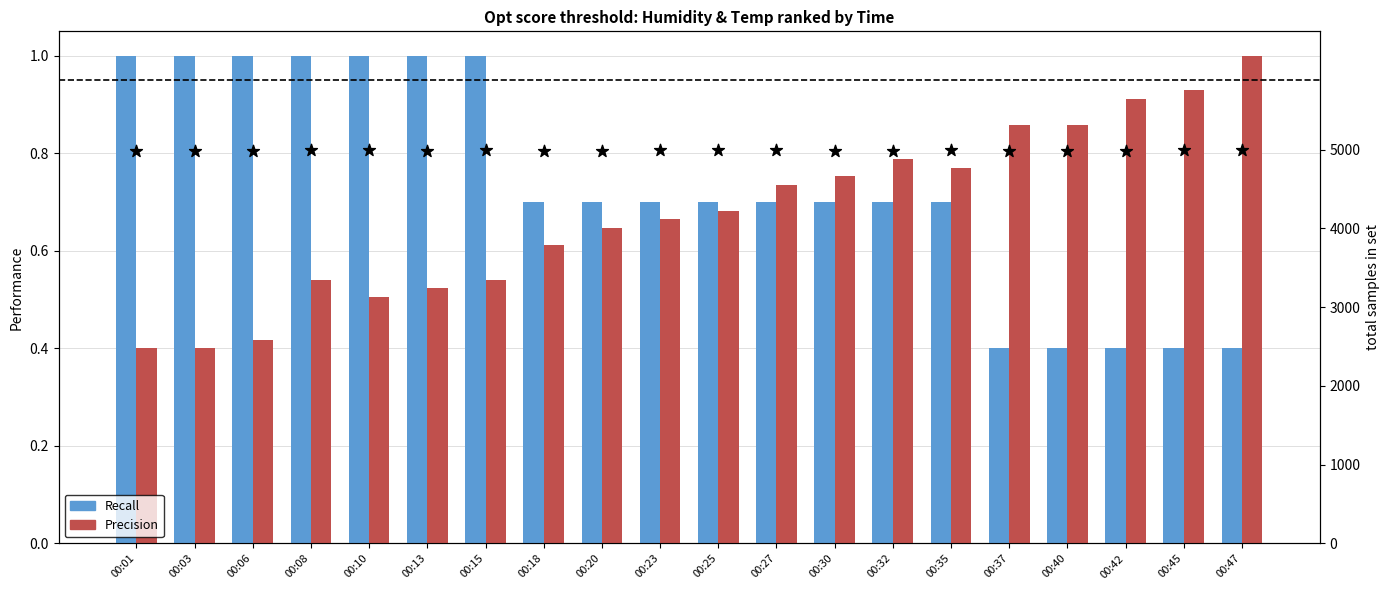

What is the total value across all series at 00:08?

4989.7